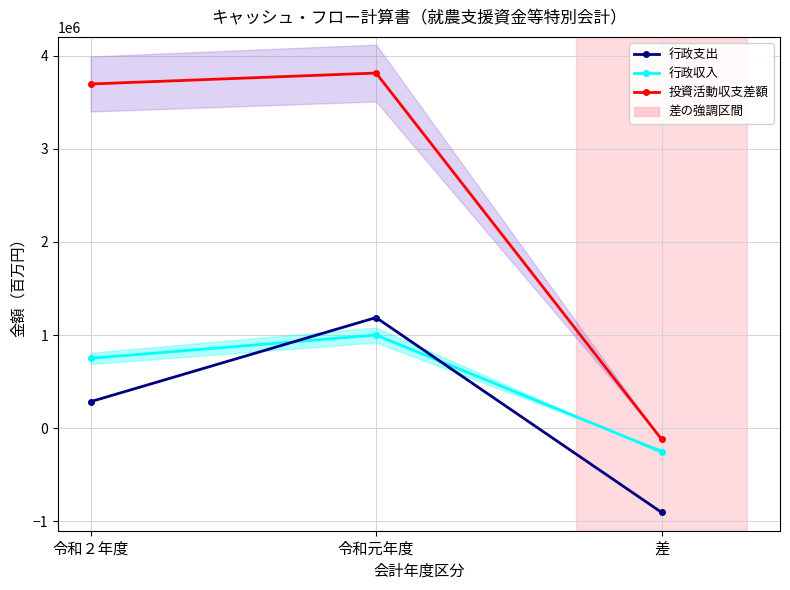

Is this an area chart (filled region under the line)?

No